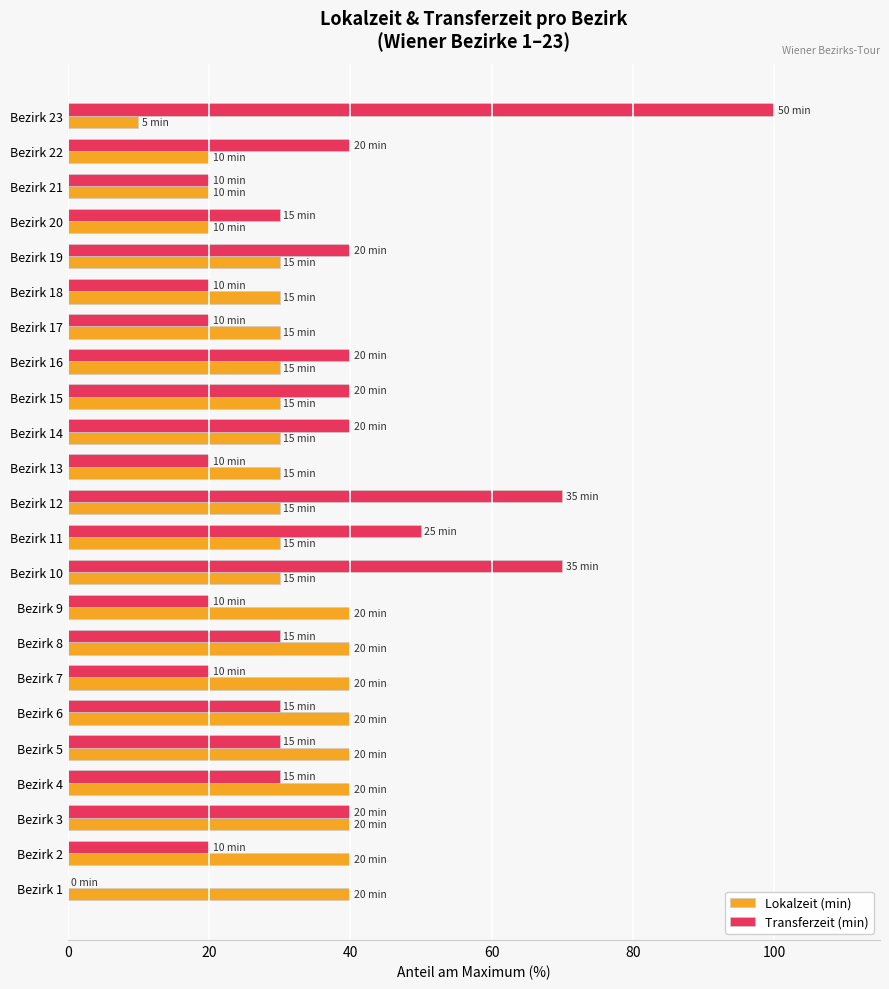

What is the sum of all Lokalzeit (min) values?

730